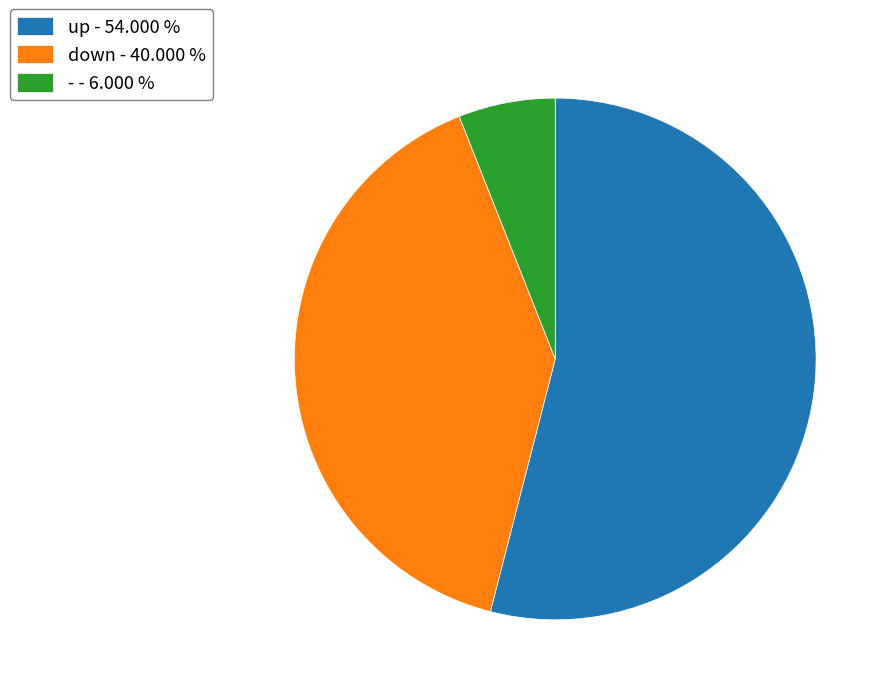

What is the ratio of the value at down - 40.000 % to the value at - - 6.000 %?

6.7